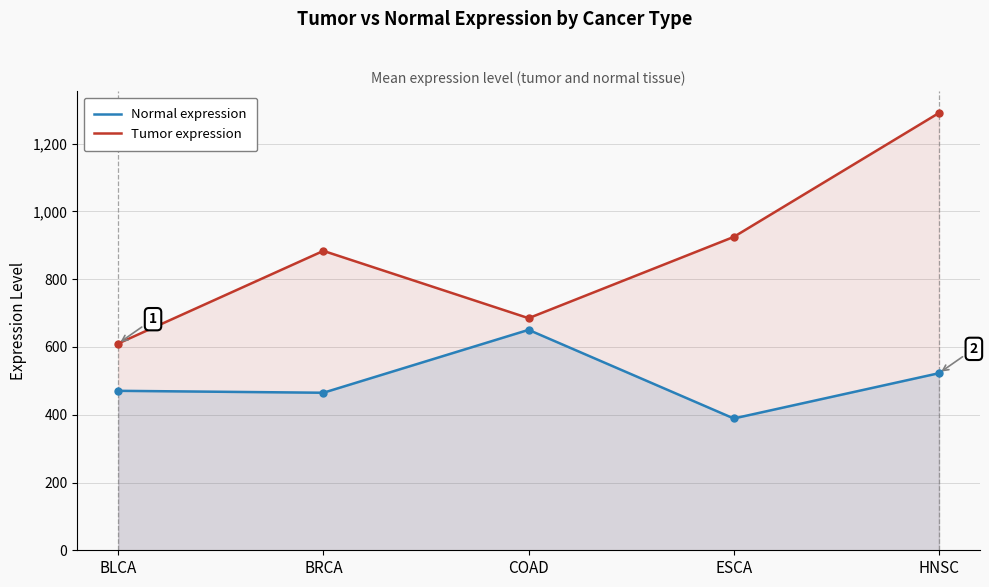

At which label does Normal expression first exceed 470?

BLCA